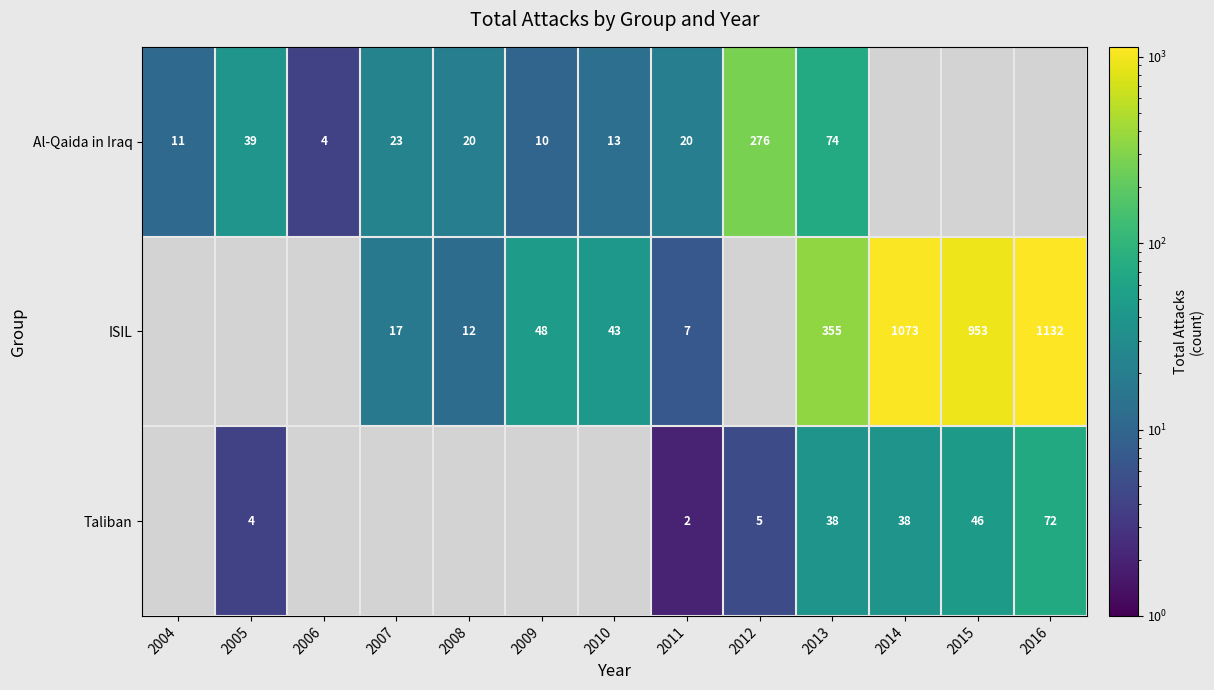

What is the spread (max minus min) of values at 2011?

18